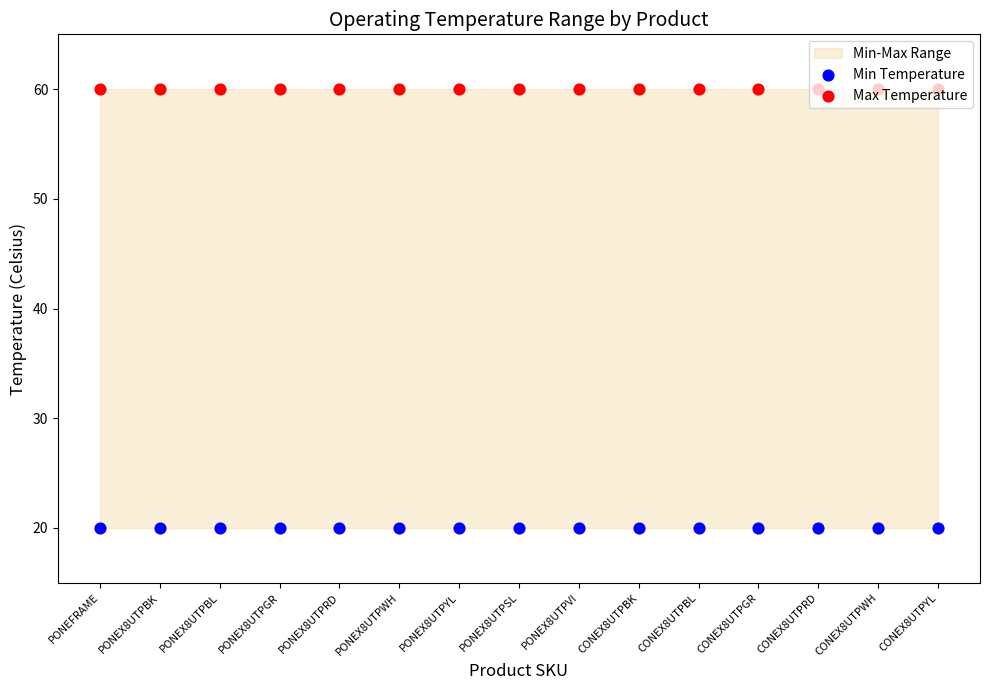

Which series contains the lowest Y value?

Min Temperature